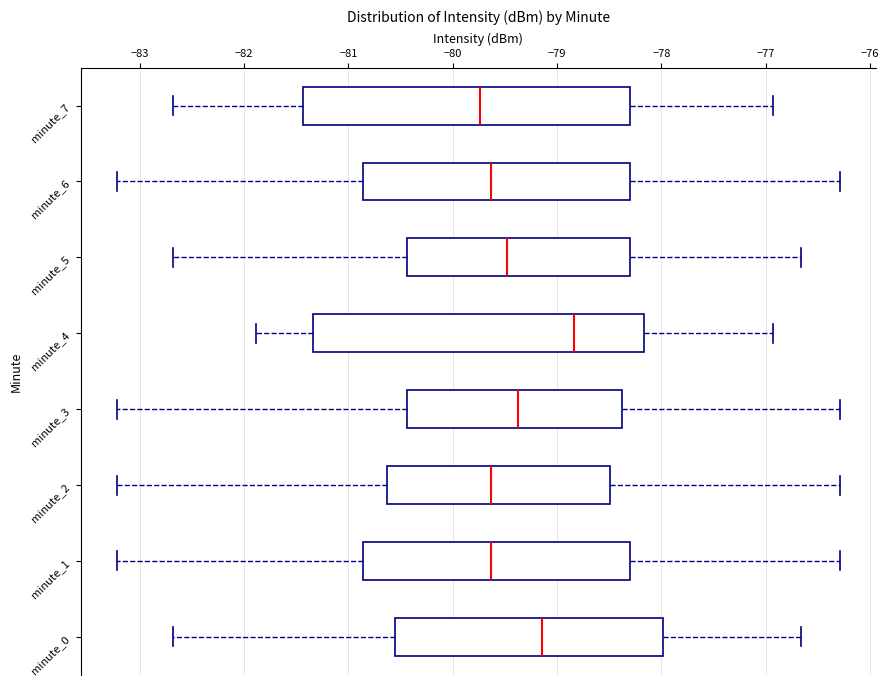

Reading bottom to top, transcribe this box plot: for each box, give where its median line is, the range the box spans, and where its two whiskers end, as read against the x-axis. The values are not printed on the chart, so give them approximately, as read against the axis.

minute_0: median -79.1, box -80.6 to -78.0, whiskers -82.7 to -76.7
minute_1: median -79.6, box -80.9 to -78.3, whiskers -83.2 to -76.3
minute_2: median -79.6, box -80.6 to -78.5, whiskers -83.2 to -76.3
minute_3: median -79.4, box -80.4 to -78.4, whiskers -83.2 to -76.3
minute_4: median -78.8, box -81.3 to -78.2, whiskers -81.9 to -76.9
minute_5: median -79.5, box -80.4 to -78.3, whiskers -82.7 to -76.7
minute_6: median -79.6, box -80.9 to -78.3, whiskers -83.2 to -76.3
minute_7: median -79.7, box -81.4 to -78.3, whiskers -82.7 to -76.9